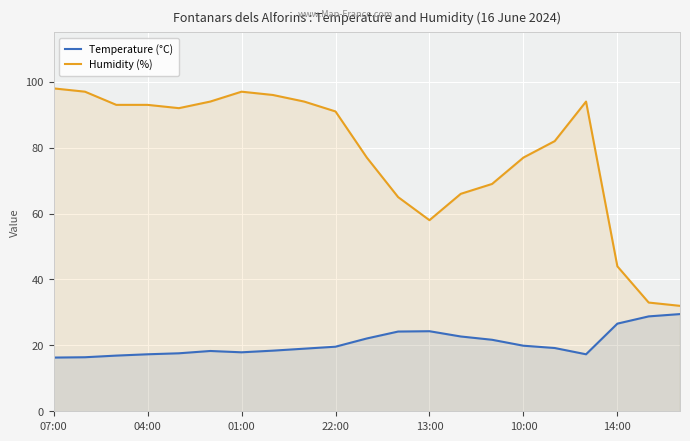

Where is Temperature (°C) nearest to the value 22?

10